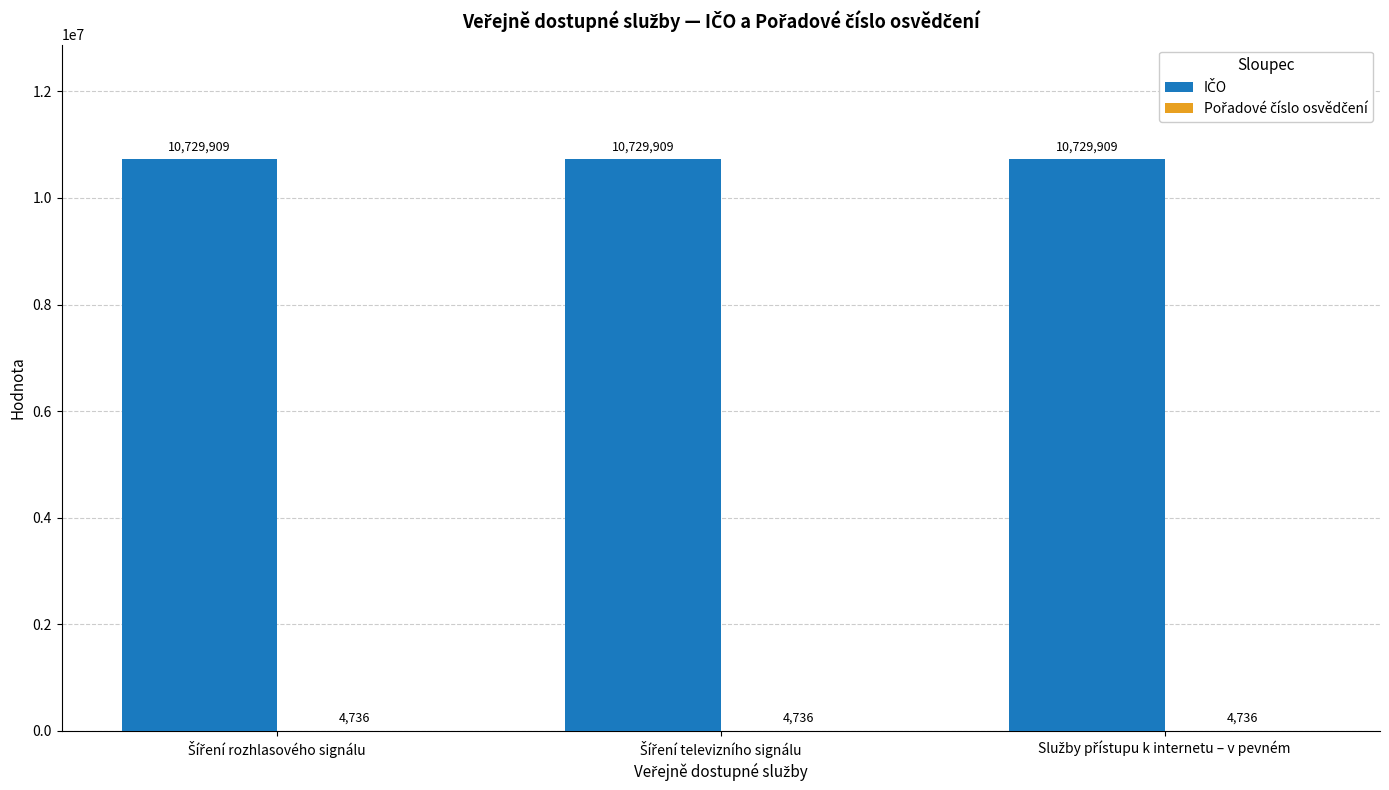

What is the greatest value displayed?

10729909